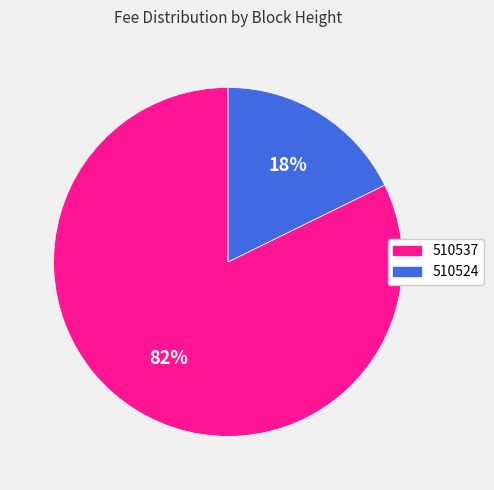

Which slice is the largest?

510537